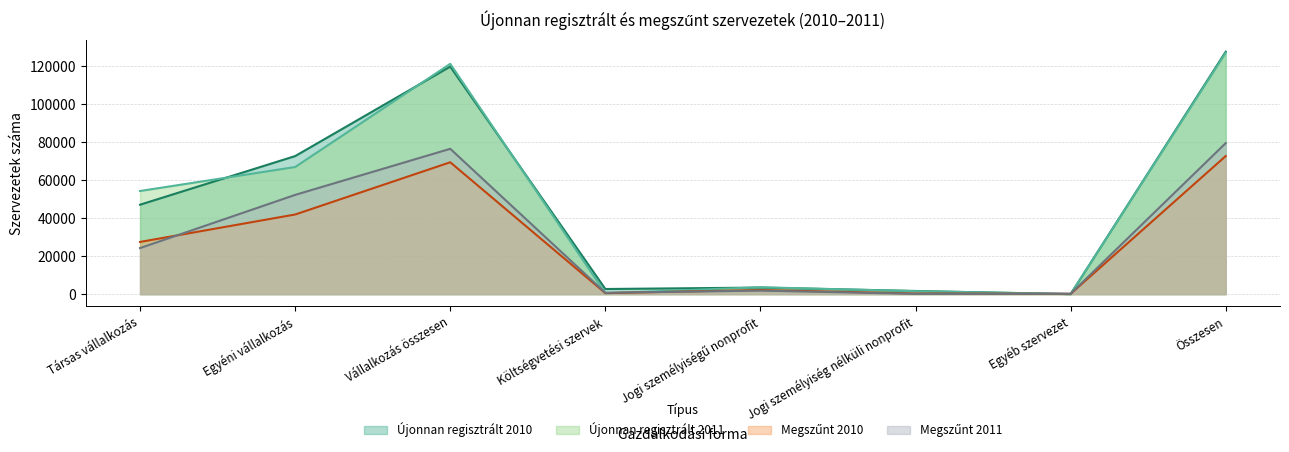

True or false: Újonnan regisztrált 2010 has more than 1 interior local peaks.

True